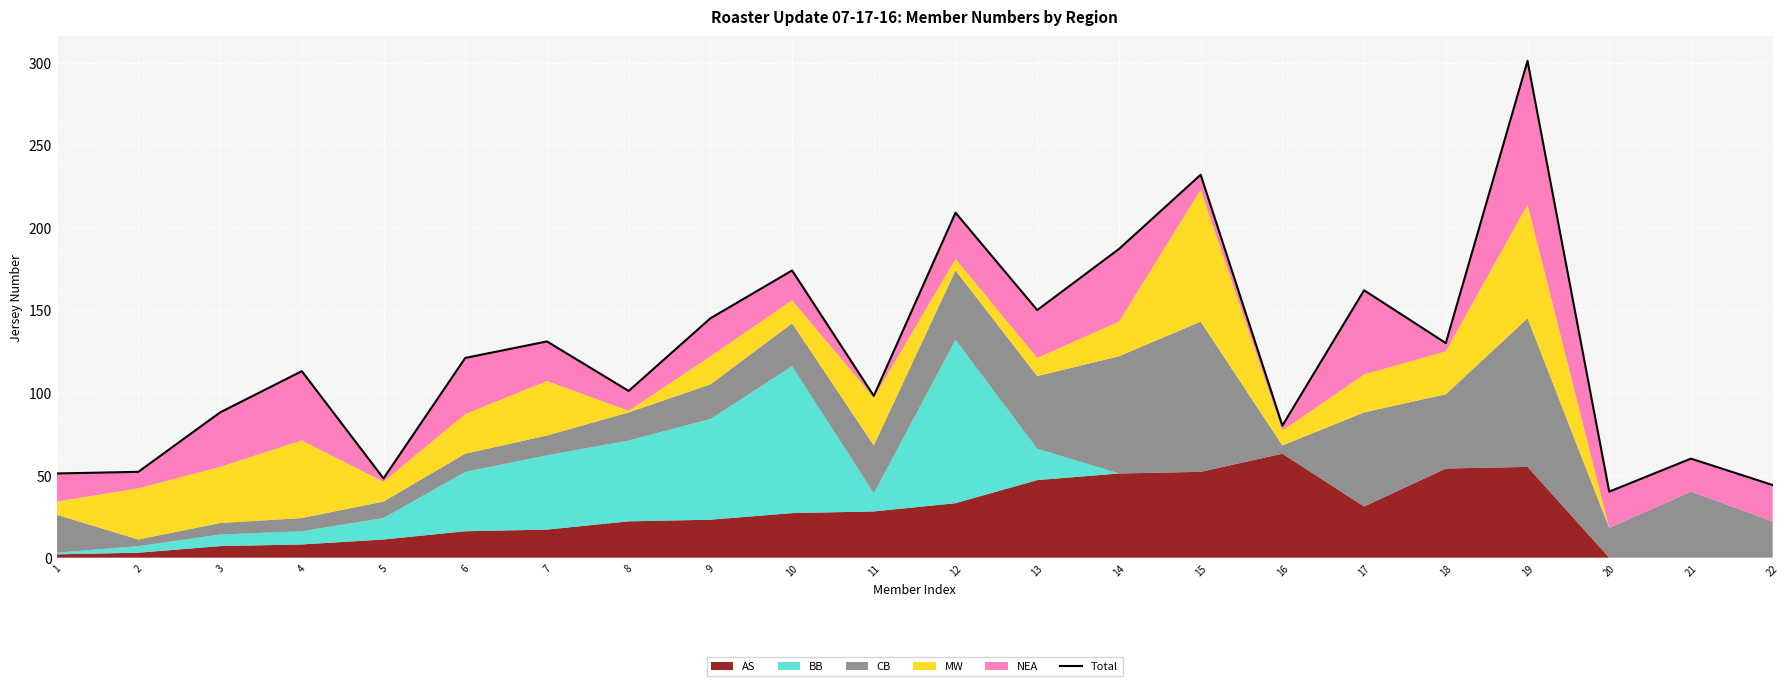

Reading left to right, list all the values displayed in this chart.

51	52	88	113	48	121	131	101	145	174	98	209	150	187	232	80	162	130	301	40	60	44